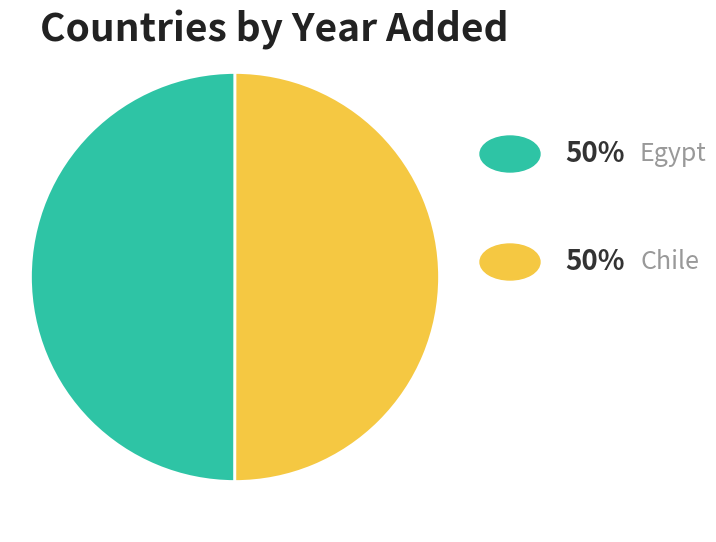

To the nearest percent, what is the average slice percentage?

50%